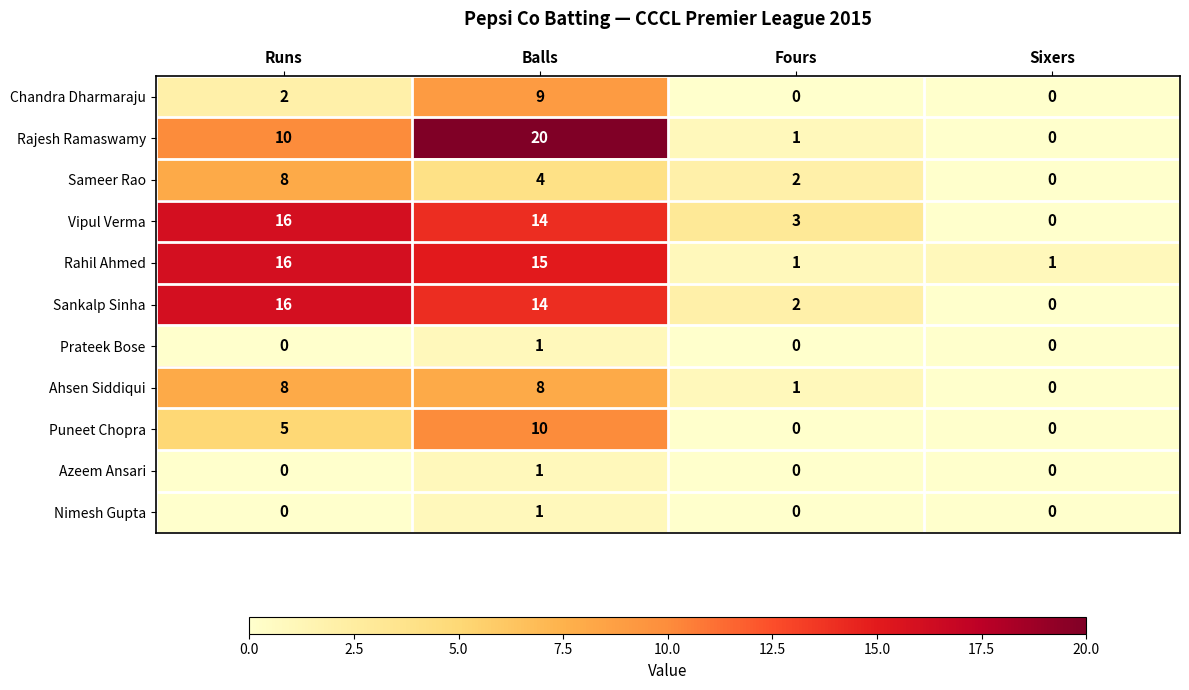

How many distinct data groups are displayed?

11